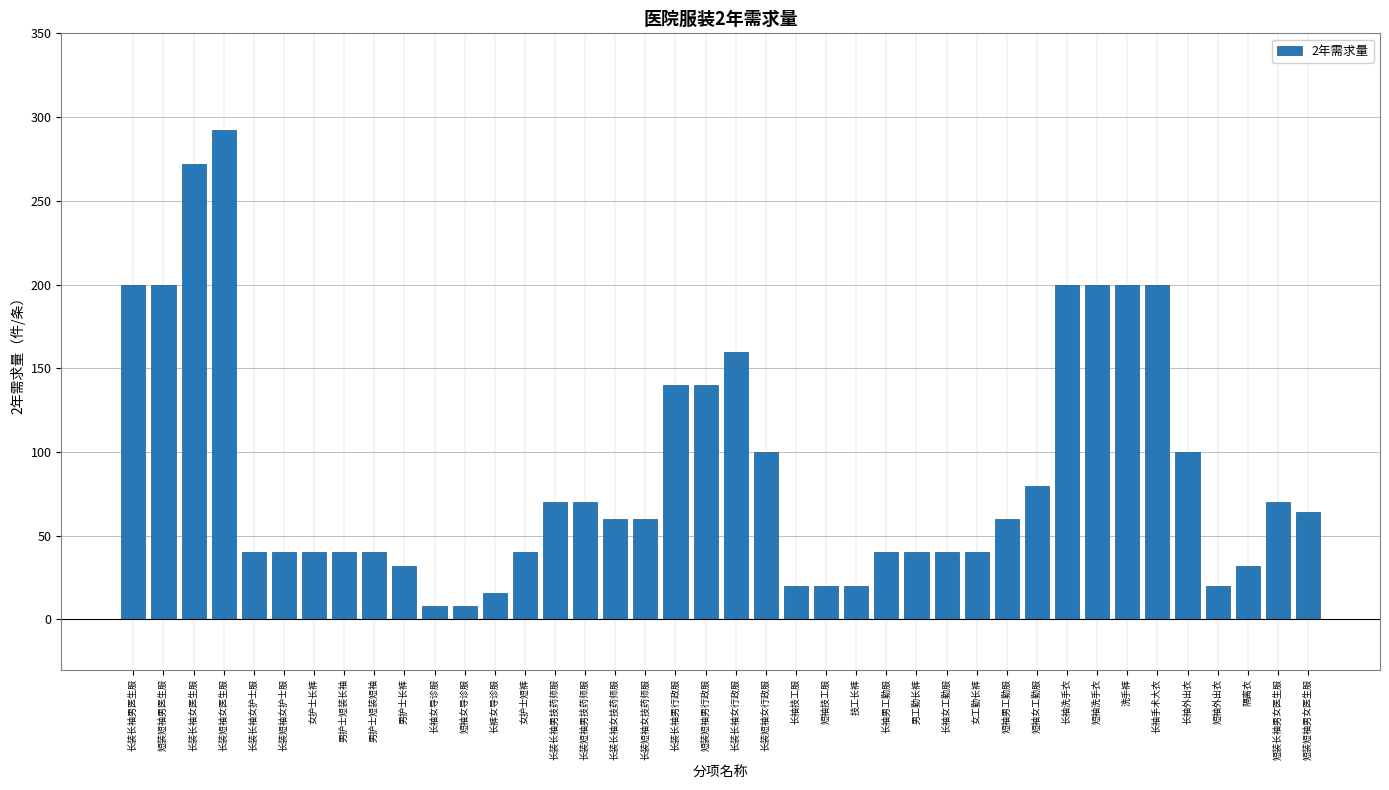

Which has a higher value, 长装长袖女技药师服 or 男护士短装短袖?

长装长袖女技药师服